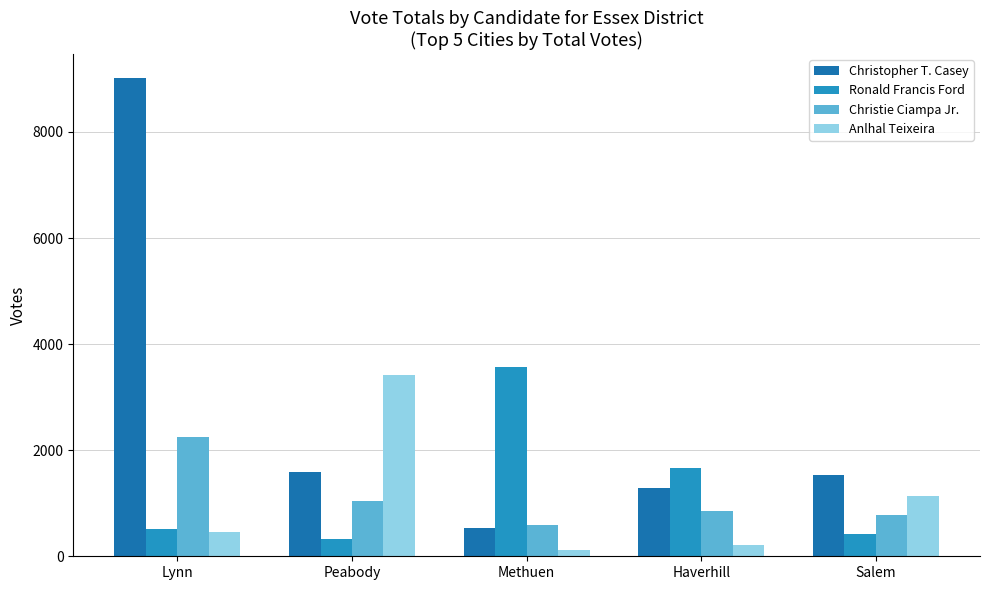

What is the label of the 4th bar from the left?

Haverhill